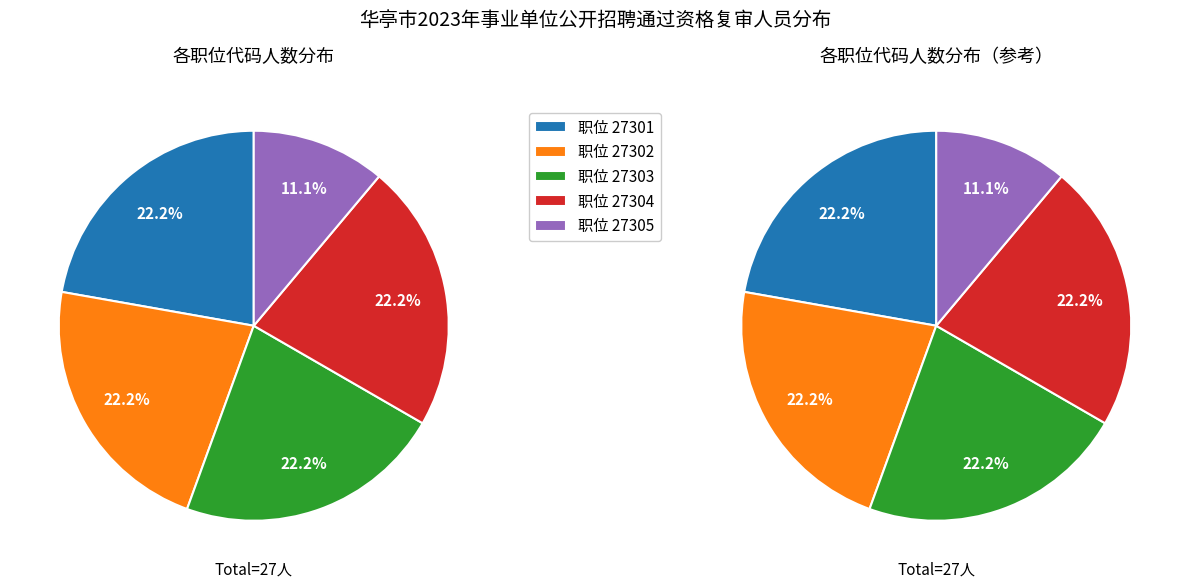

Is there a majority slice in this chart?

No